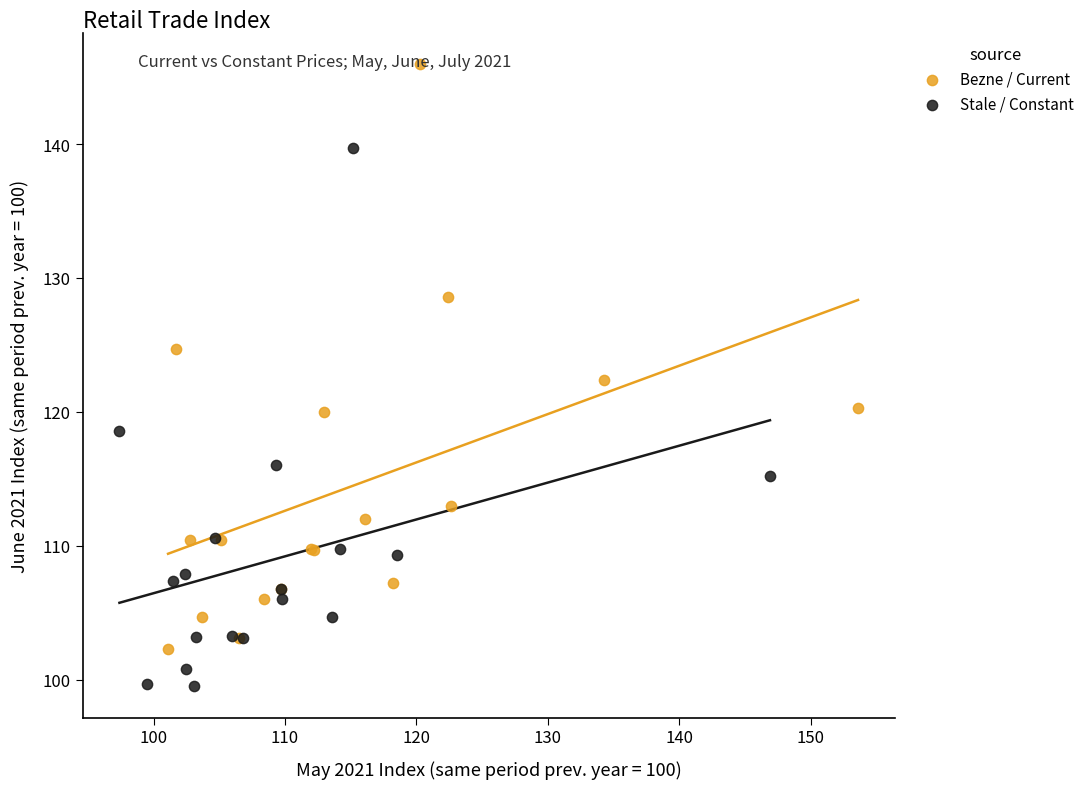

Which series has the largest Y range (max minus min)?

Bezne / Current